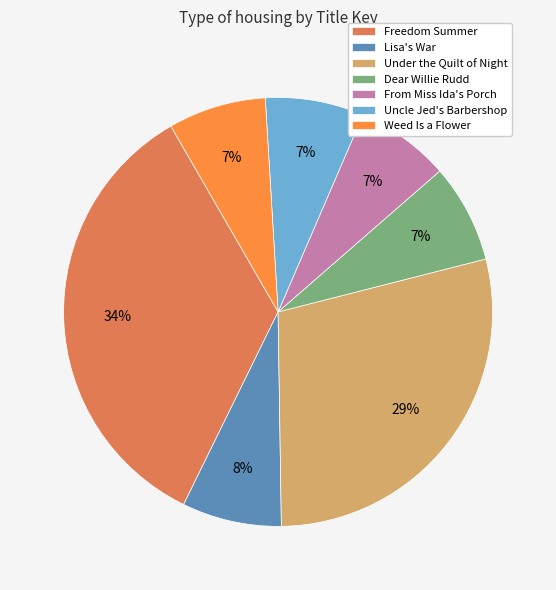

Does Lisa's War account for over 50% of the chart?

No